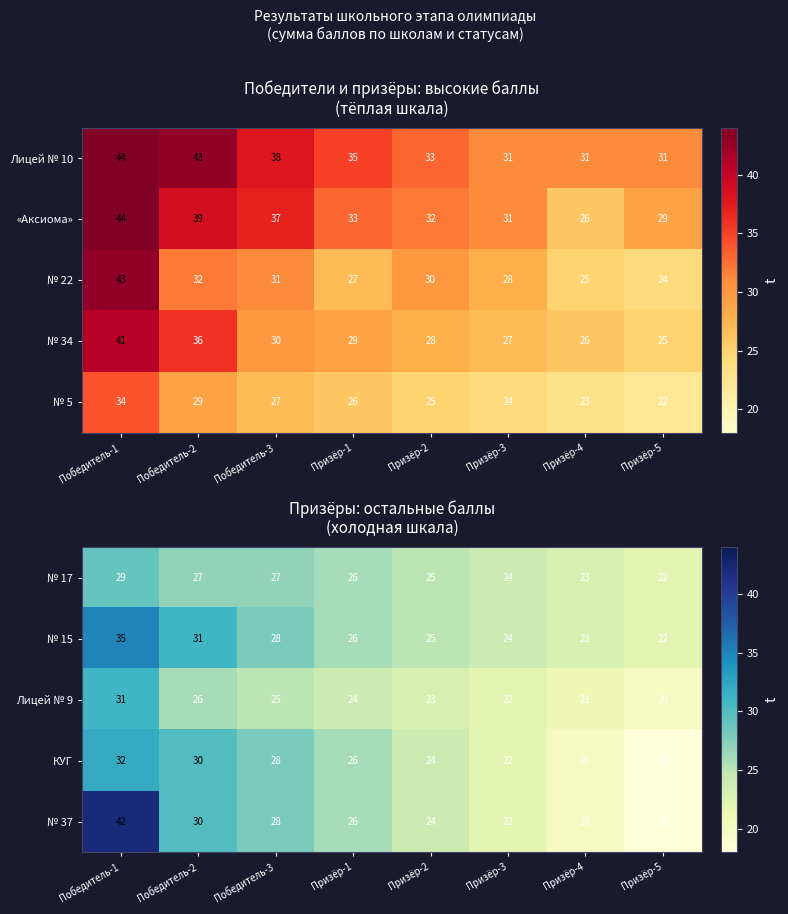

Rank the categories by Лицей № 9 value from lowest to highest.

Призёр-5, Призёр-4, Призёр-3, Призёр-2, Призёр-1, Победитель-3, Победитель-2, Победитель-1